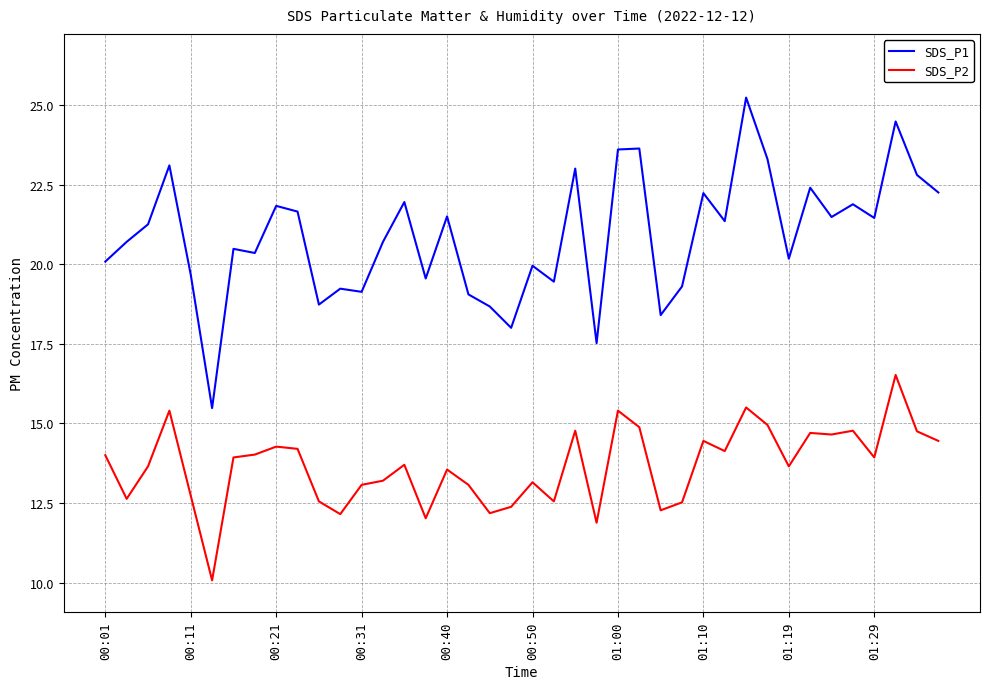

Which series has the largest range (max minus min)?

SDS_P1